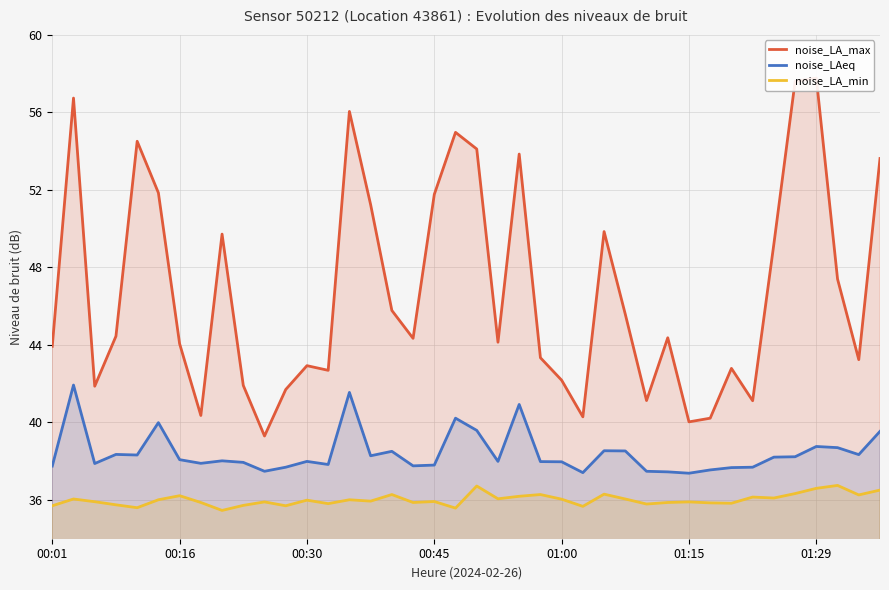

The noise_LA_min series shows 36.7 at 20. True or false?

True